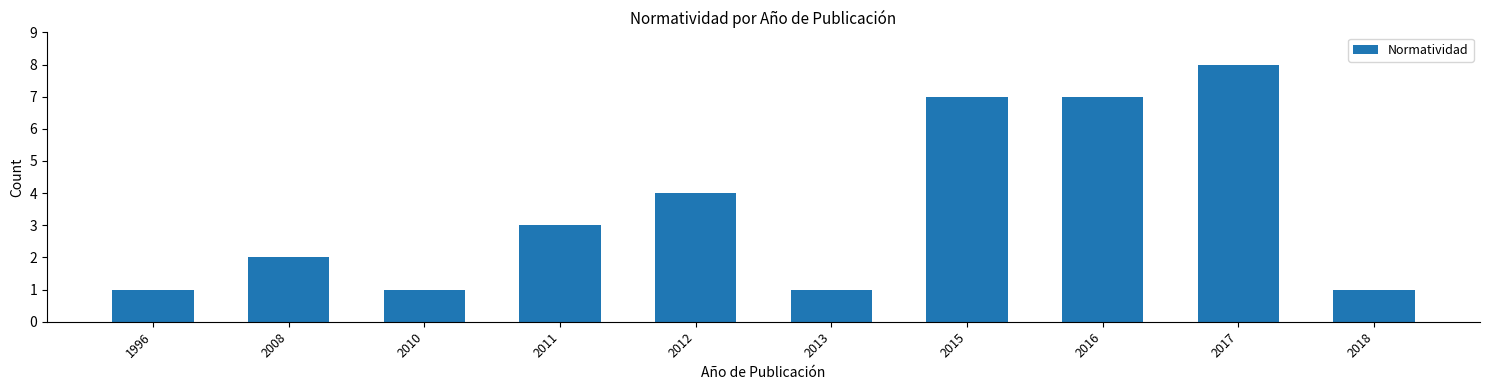

Reading left to right, extract all data points from this chart.

1996=1	2008=2	2010=1	2011=3	2012=4	2013=1	2015=7	2016=7	2017=8	2018=1